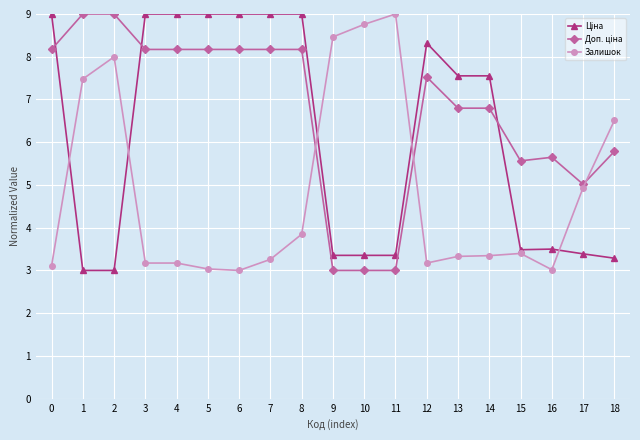

What is the total value across all series at 11?

15.4